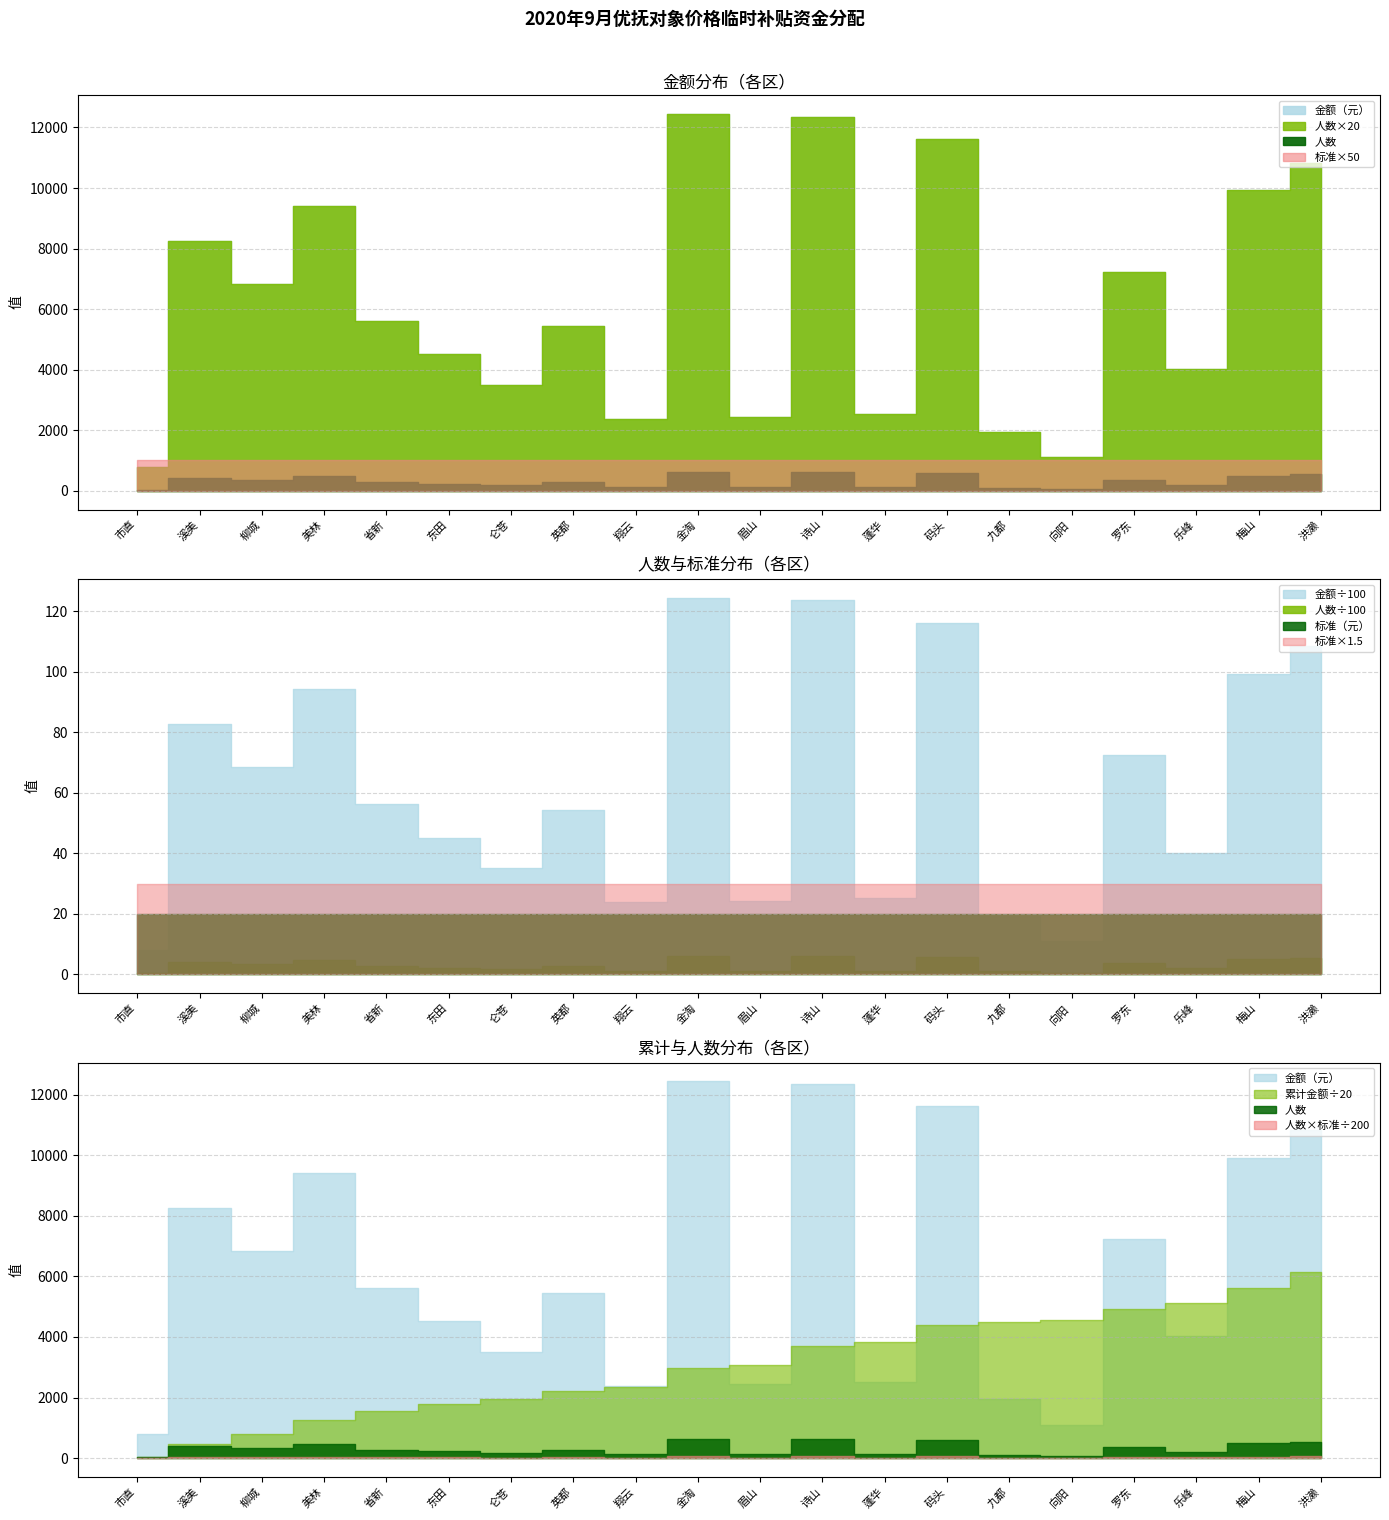

Rank the series at 翔云 from lowest to highest value.

标准（元）, 人数, 金额（元）